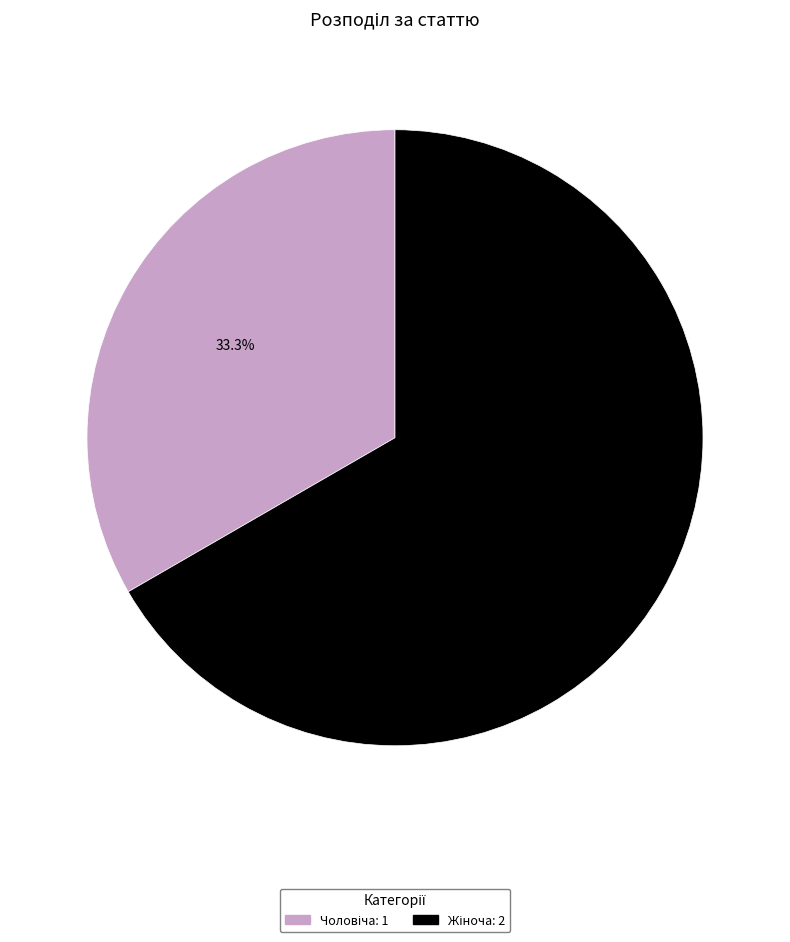

Does any single category account for the majority?

Yes